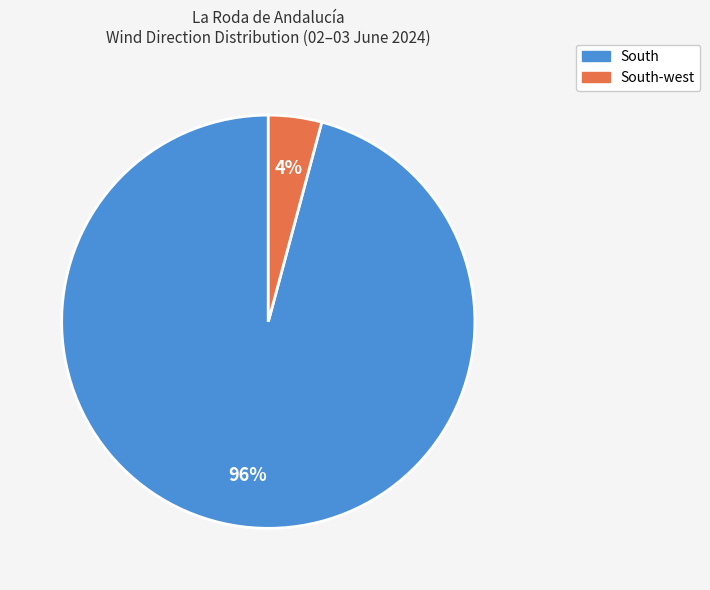

To the nearest percent, what is the average slice percentage?

50%